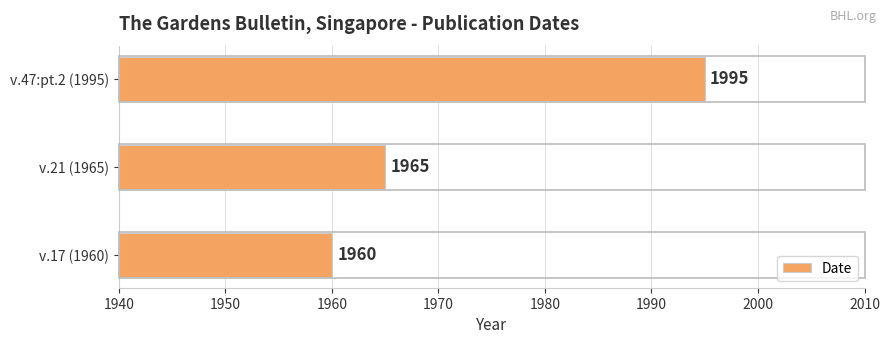

What is the minimum value shown in the chart?

1960